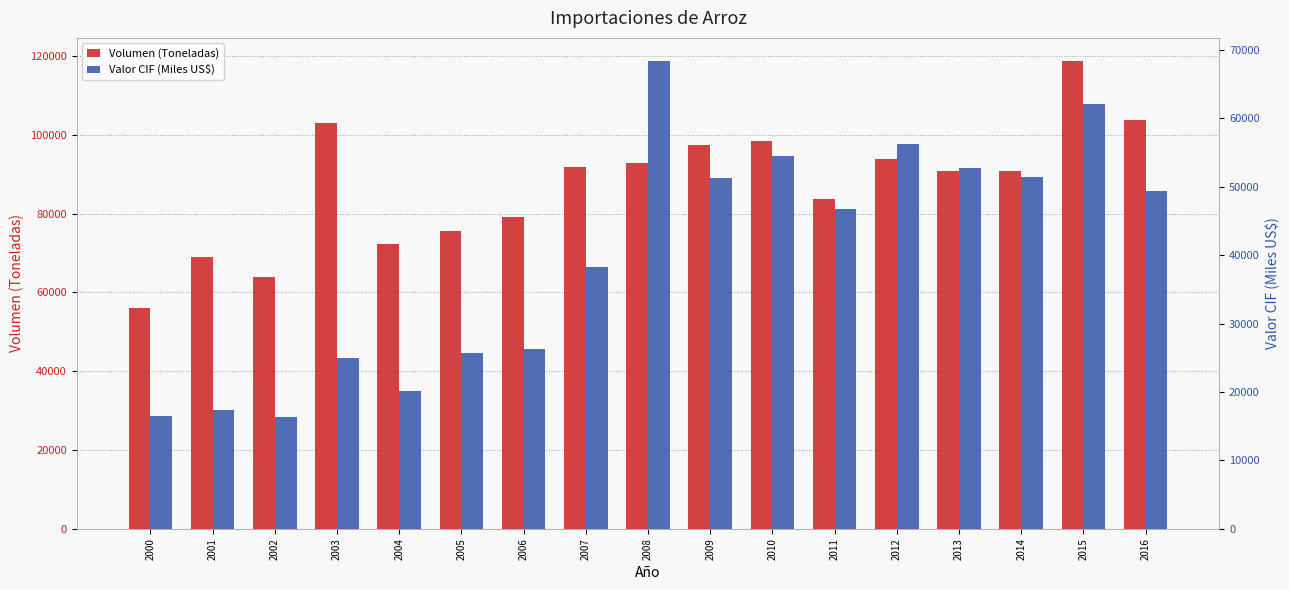

What are all the series names shown in the legend?

Volumen (Toneladas), Valor CIF (Miles US$)